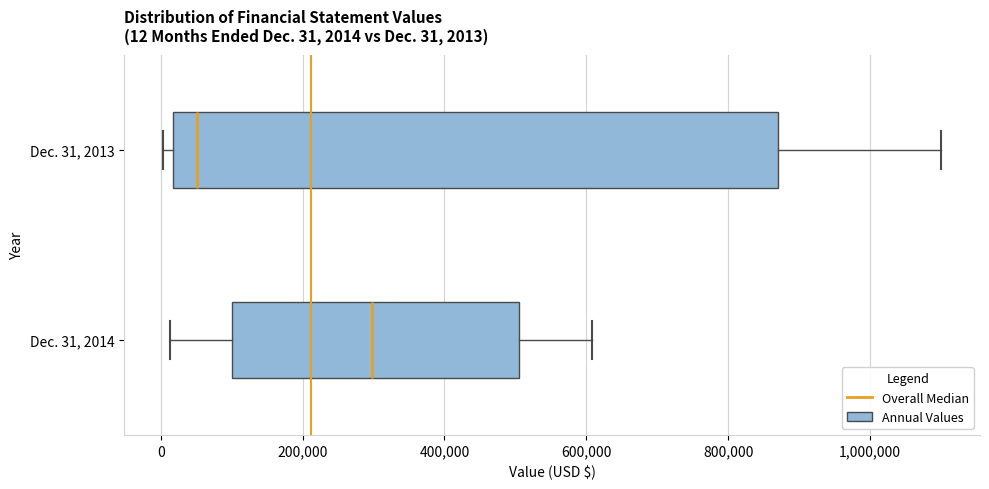

Which box's median line is the furthest to the left?

Dec. 31, 2013